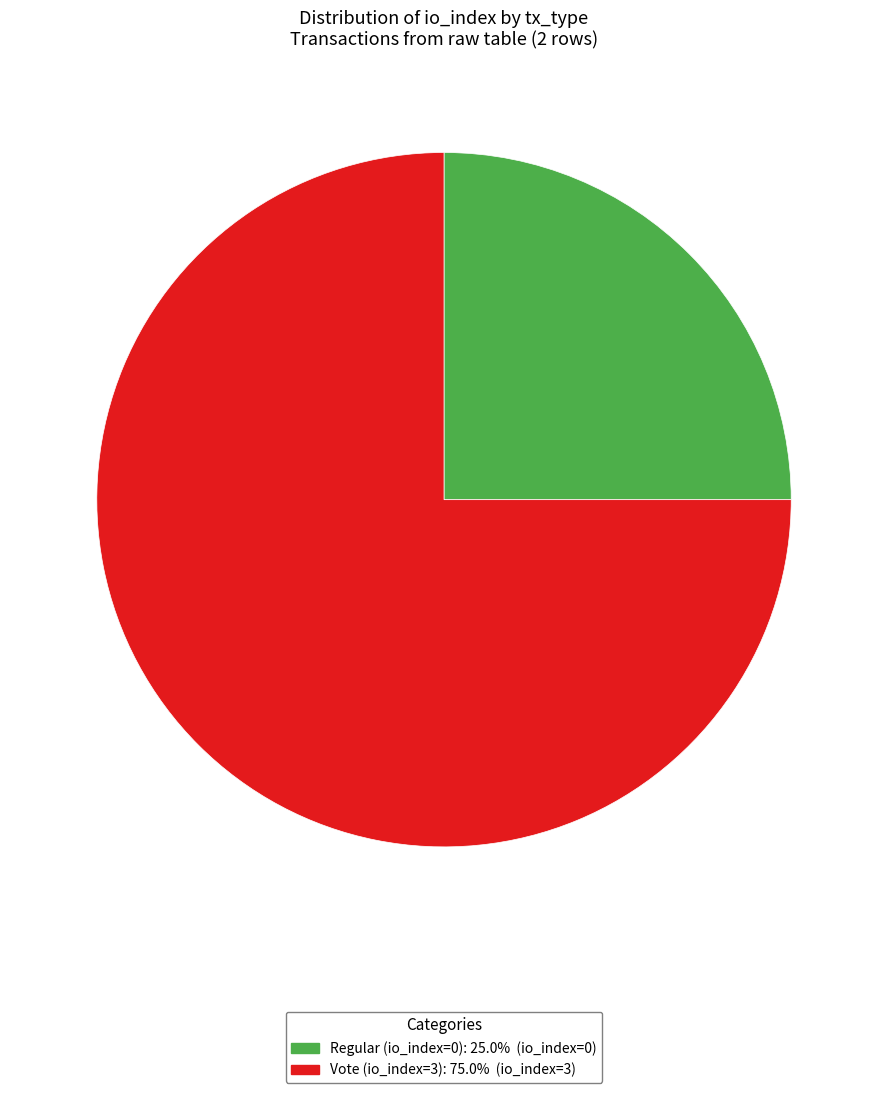

Does Regular (io_index=0) account for over 50% of the chart?

No